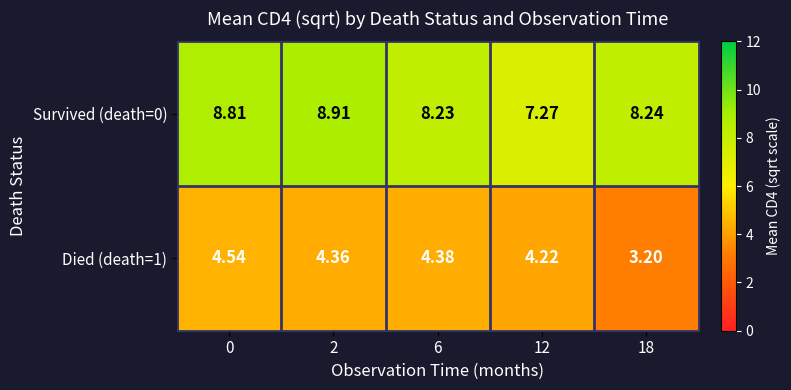

Is the value of Survived (death=0) at 0 greater than the value of Died (death=1) at 6?

Yes